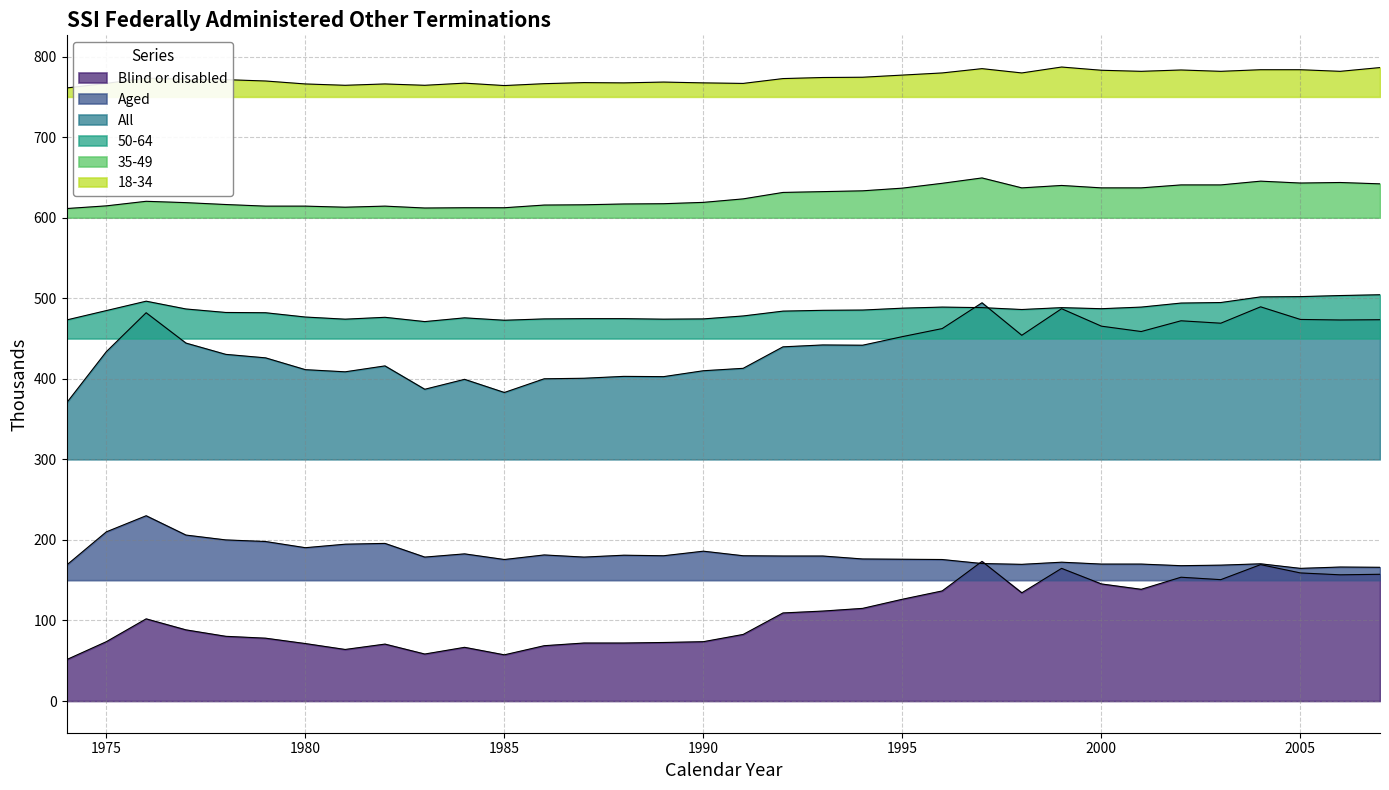

Reading left to right, list all the values displayed in this chart.

Blind or disabled: 1974=51.3	1975=73.7	1976=102.0	1977=88.3	1978=80.3	1979=78.0	1980=71.3	1981=64.0	1982=70.7	1983=58.3	1984=66.7	1985=57.3	1986=68.7	1987=72.0	1988=72.0	1989=72.7	1990=73.7	1991=82.7	1992=109.3	1993=111.7	1994=115.0	1995=126.3	1996=136.7	1997=173.3	1998=134.3	1999=164.7	2000=145.3	2001=138.7	2002=153.7	2003=150.7	2004=169.3	2005=159.0	2006=156.7	2007=157.3
Aged: 1974=168.7	1975=210.0	1976=230.0	1977=206.0	1978=200.0	1979=198.0	1980=190.3	1981=194.7	1982=195.7	1983=178.7	1984=182.7	1985=175.7	1986=181.3	1987=178.7	1988=181.0	1989=180.3	1990=186.0	1991=180.3	1992=180.0	1993=180.0	1994=176.3	1995=176.0	1996=175.7	1997=170.7	1998=169.7	1999=172.3	2000=170.0	2001=170.0	2002=168.0	2003=168.7	2004=170.3	2005=164.7	2006=166.3	2007=166.0
All: 1974=370.0	1975=433.7	1976=482.0	1977=444.3	1978=430.3	1979=426.0	1980=411.3	1981=408.7	1982=416.0	1983=387.0	1984=399.3	1985=383.0	1986=400.0	1987=400.7	1988=403.0	1989=402.7	1990=410.0	1991=413.0	1992=439.7	1993=442.0	1994=441.7	1995=452.3	1996=462.3	1997=494.3	1998=454.0	1999=487.0	2000=465.3	2001=458.7	2002=472.0	2003=469.0	2004=489.3	2005=473.7	2006=473.0	2007=473.3
50-64: 1974=473.0	1975=484.7	1976=496.3	1977=486.7	1978=482.3	1979=482.0	1980=476.7	1981=474.0	1982=476.3	1983=471.0	1984=475.7	1985=472.7	1986=474.3	1987=474.7	1988=474.7	1989=474.0	1990=474.3	1991=478.0	1992=484.0	1993=485.0	1994=485.3	1995=487.7	1996=489.0	1997=488.3	1998=486.0	1999=488.3	2000=487.0	2001=489.0	2002=494.0	2003=494.7	2004=501.7	2005=502.0	2006=503.3	2007=504.3
35-49: 1974=611.3	1975=614.7	1976=620.3	1977=618.7	1978=616.3	1979=614.3	1980=614.3	1981=613.0	1982=614.3	1983=612.0	1984=612.3	1985=612.3	1986=615.7	1987=616.0	1988=617.0	1989=617.3	1990=619.0	1991=623.3	1992=631.3	1993=632.3	1994=633.3	1995=636.7	1996=642.7	1997=649.3	1998=637.0	1999=640.0	2000=637.0	2001=637.0	2002=640.7	2003=640.7	2004=645.3	2005=643.0	2006=643.7	2007=642.0
18-34: 1974=761.0	1975=766.7	1976=773.3	1977=771.7	1978=771.3	1979=769.7	1980=766.0	1981=764.3	1982=766.0	1983=764.3	1984=767.0	1985=764.0	1986=766.3	1987=767.7	1988=767.3	1989=768.3	1990=767.3	1991=766.7	1992=772.7	1993=774.0	1994=774.3	1995=777.0	1996=779.7	1997=785.0	1998=779.7	1999=787.0	2000=783.0	2001=781.7	2002=783.3	2003=781.7	2004=783.7	2005=783.7	2006=781.7	2007=786.3